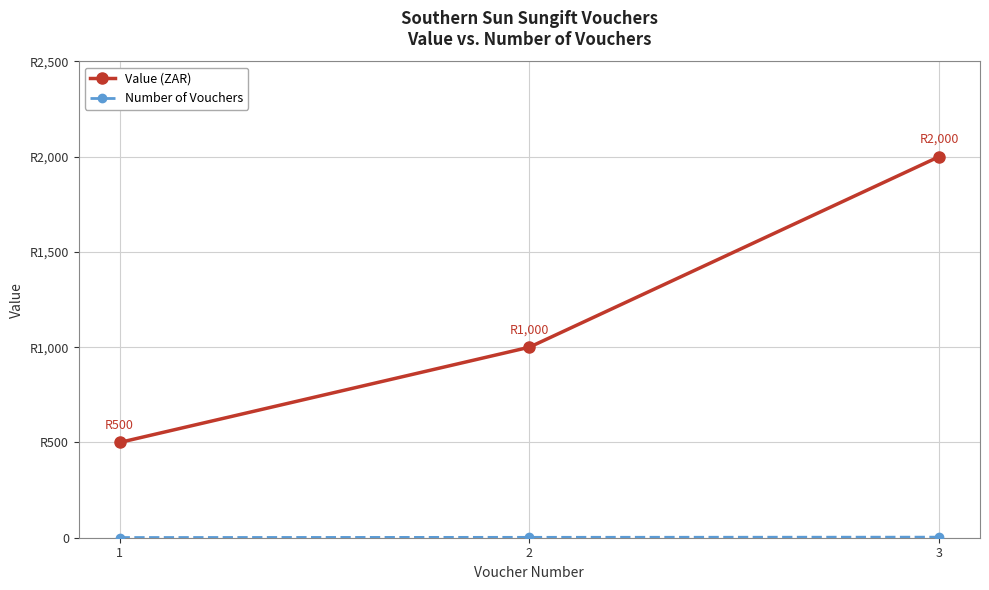

Reading left to right, transcribe all the data shown in this chart.

Value (ZAR): 500	1000	2000
Number of Vouchers: 1	2	3